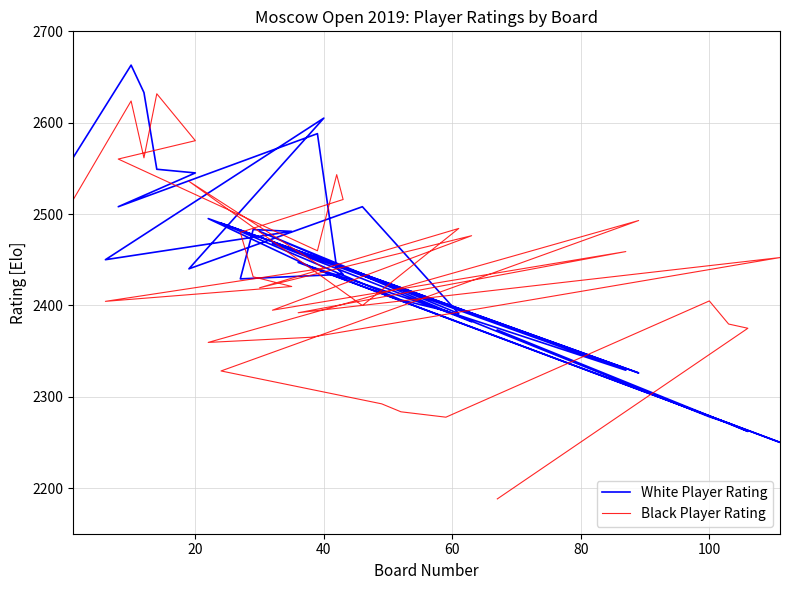

Reading left to right, extract all data points from this chart.

White Player Rating: 2562.0	2663.0	2633.0	2549.0	2545.0	2508.0	2588.0	2441.0	2434.0	2429.0	2483.0	2481.0	2450.0	2605.0	2440.0	2508.0	2391.0	2481.0	2382.0	2468.0	2329.0	2447.0	2250.0	2442.0	2495.0	2326.0	2490.0	2415.0	2406.0	2394.0	2278.0	2271.0	2262.0	2373.0
Black Player Rating: 2515.8	2623.8	2561.5	2631.6	2580.3	2560.2	2459.8	2543.1	2515.9	2479.9	2431.3	2420.7	2404.4	2440.8	2535.8	2399.8	2484.2	2419.2	2476.3	2394.7	2458.9	2391.9	2452.3	2365.1	2359.4	2492.9	2328.2	2292.2	2283.5	2277.6	2404.8	2379.6	2374.9	2188.1